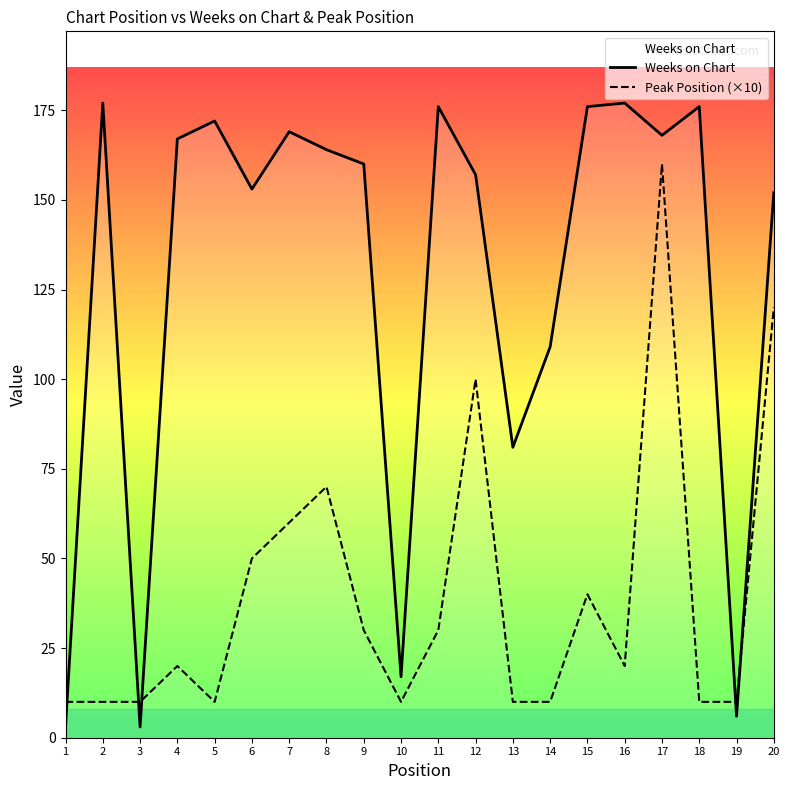

What is the greatest value displayed?

177